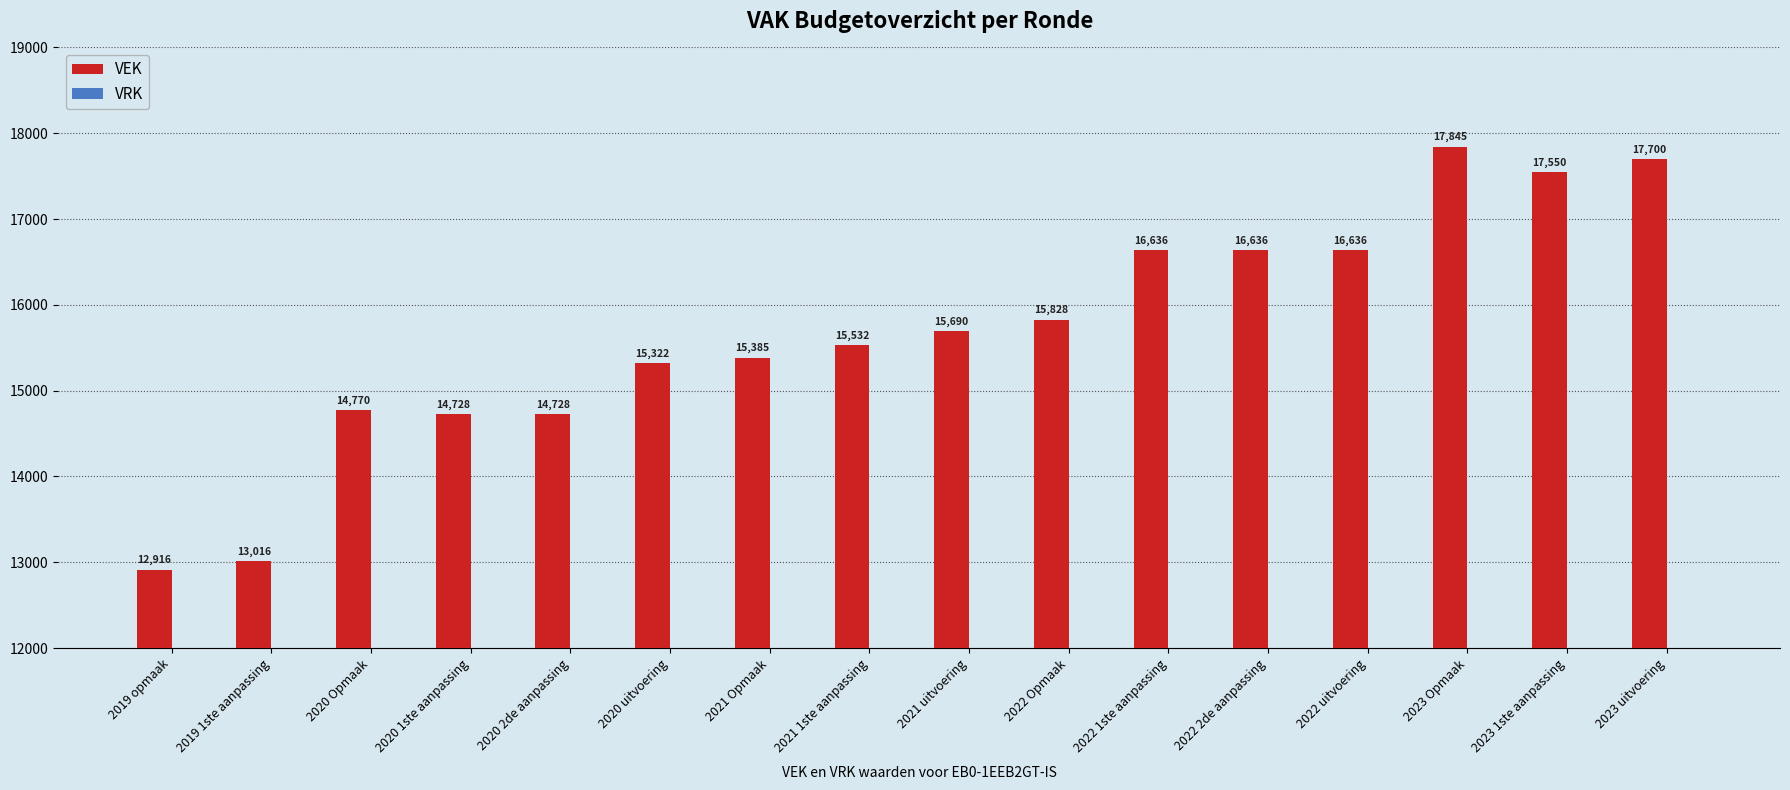

Is it true that the value at 2022 uitvoering is 16636?

True